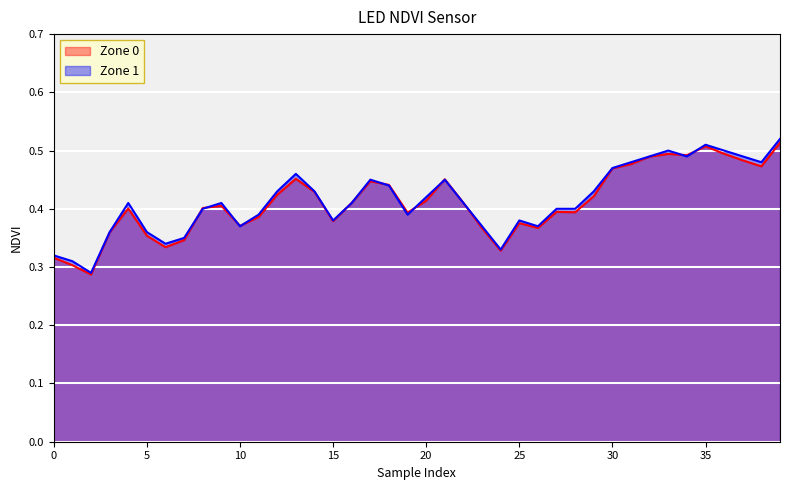

What is the difference between the second highest and minimum values in the Zone 0 series?

0.2